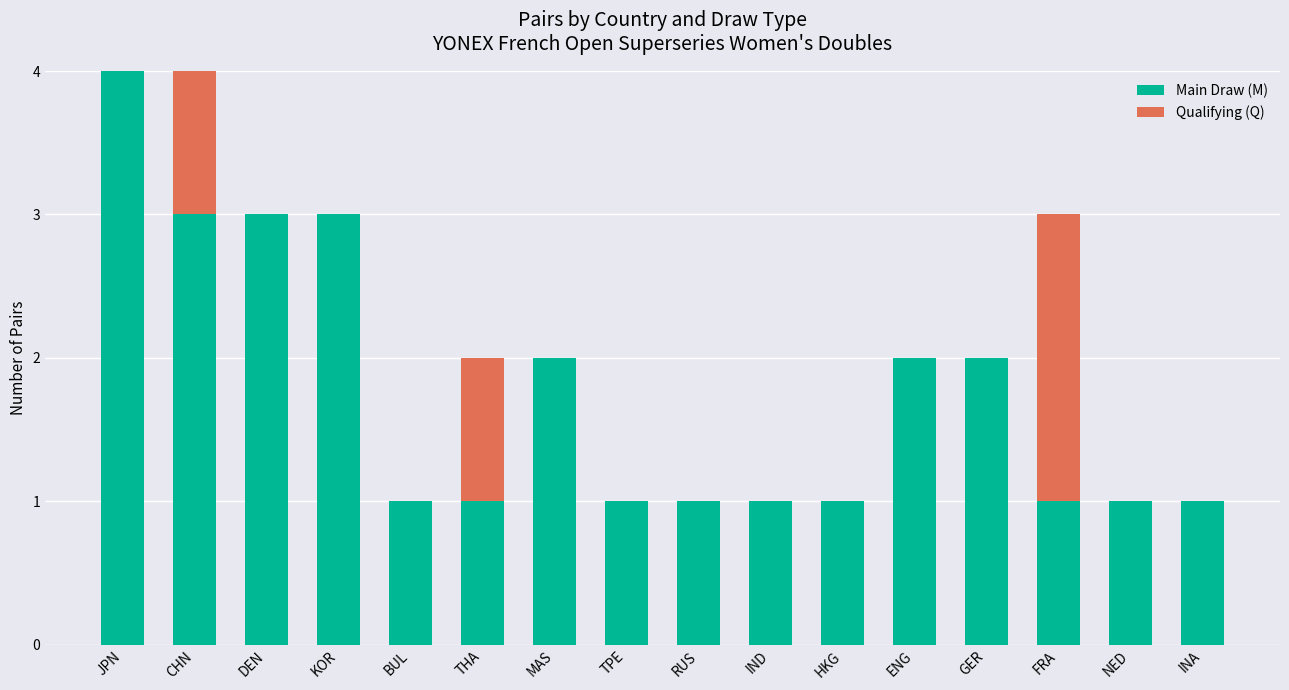

What is the sum of the Main Draw (M) values at THA and DEN?

4